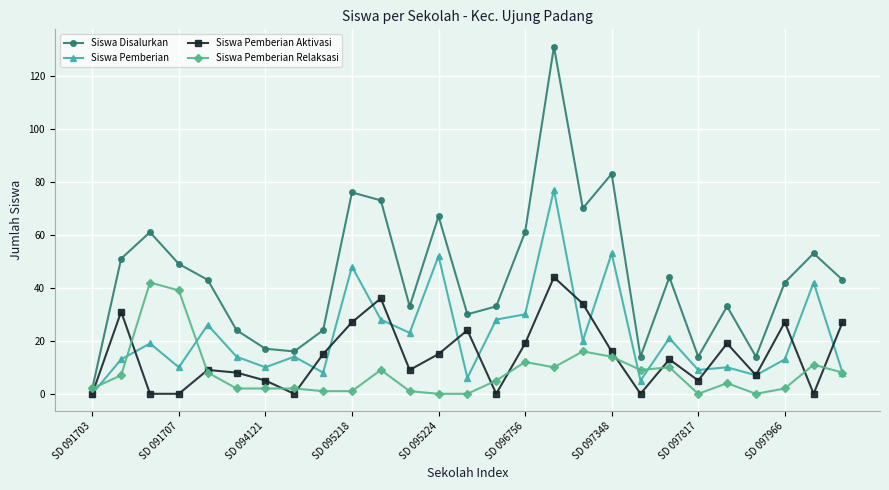

What is the average value of the Siswa Pemberian series?

22